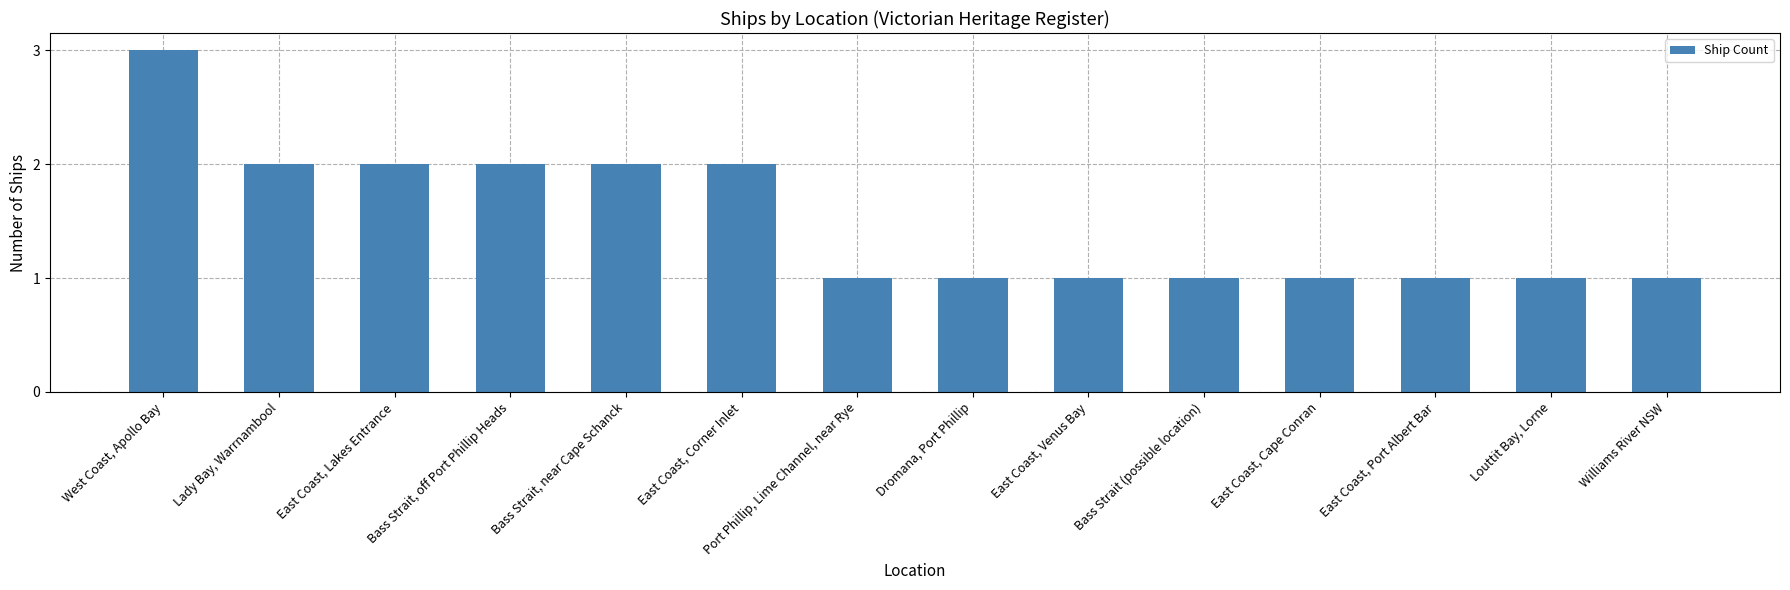

What position from the right is Dromana, Port Phillip?

7